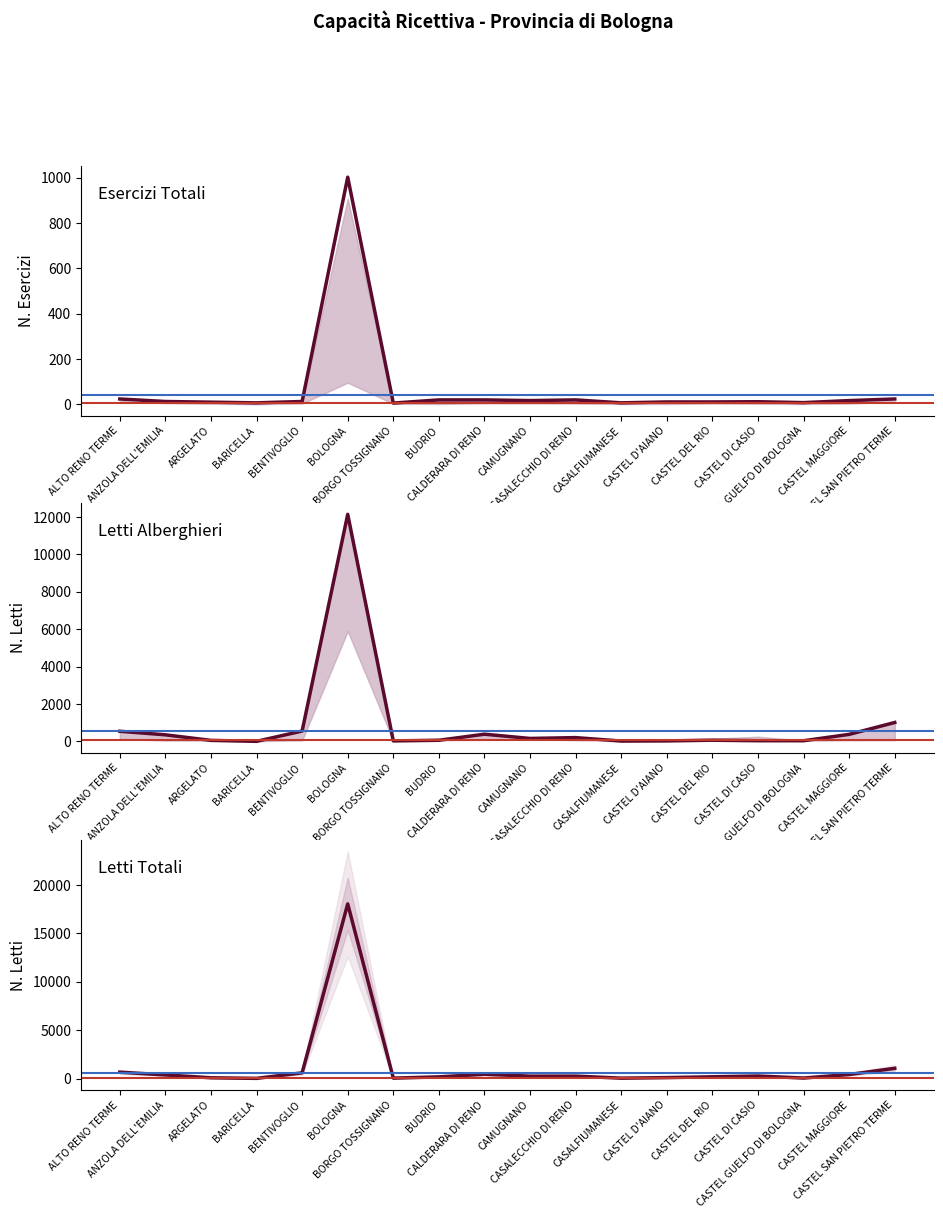

In Esercizi Totali, how many points are lower than both neighbors (excluding endpoints)?

5